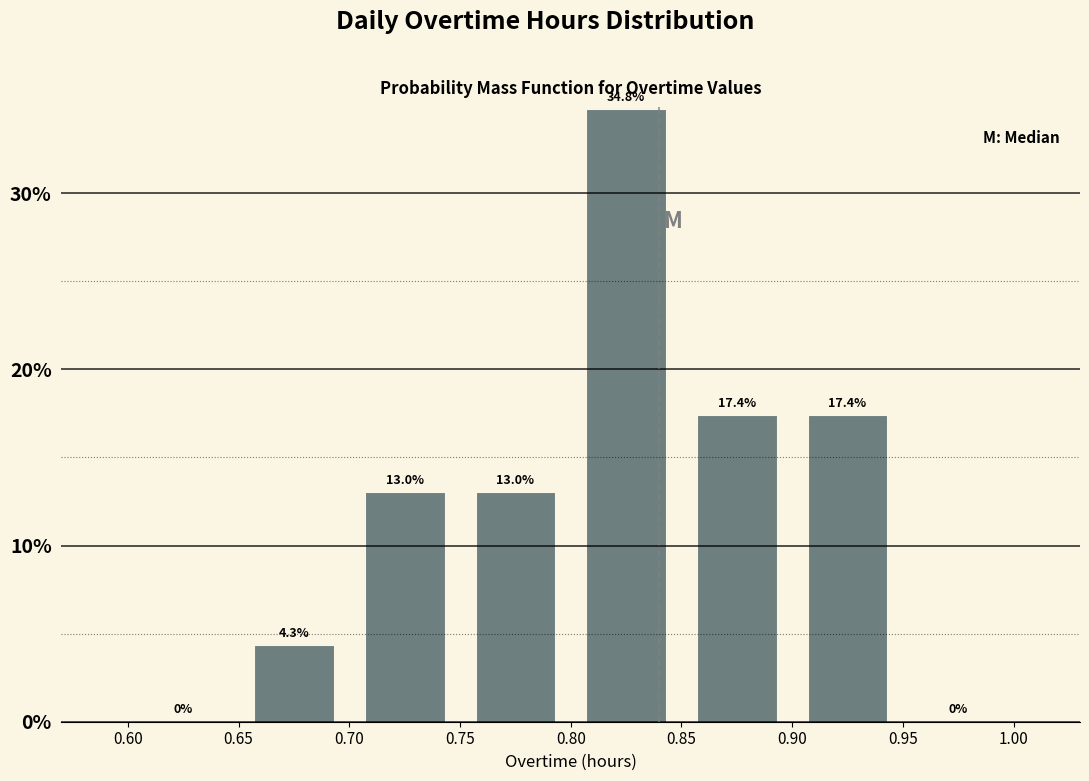

Over which range of the x-axis is the bar tallest?

0.80 to 0.85